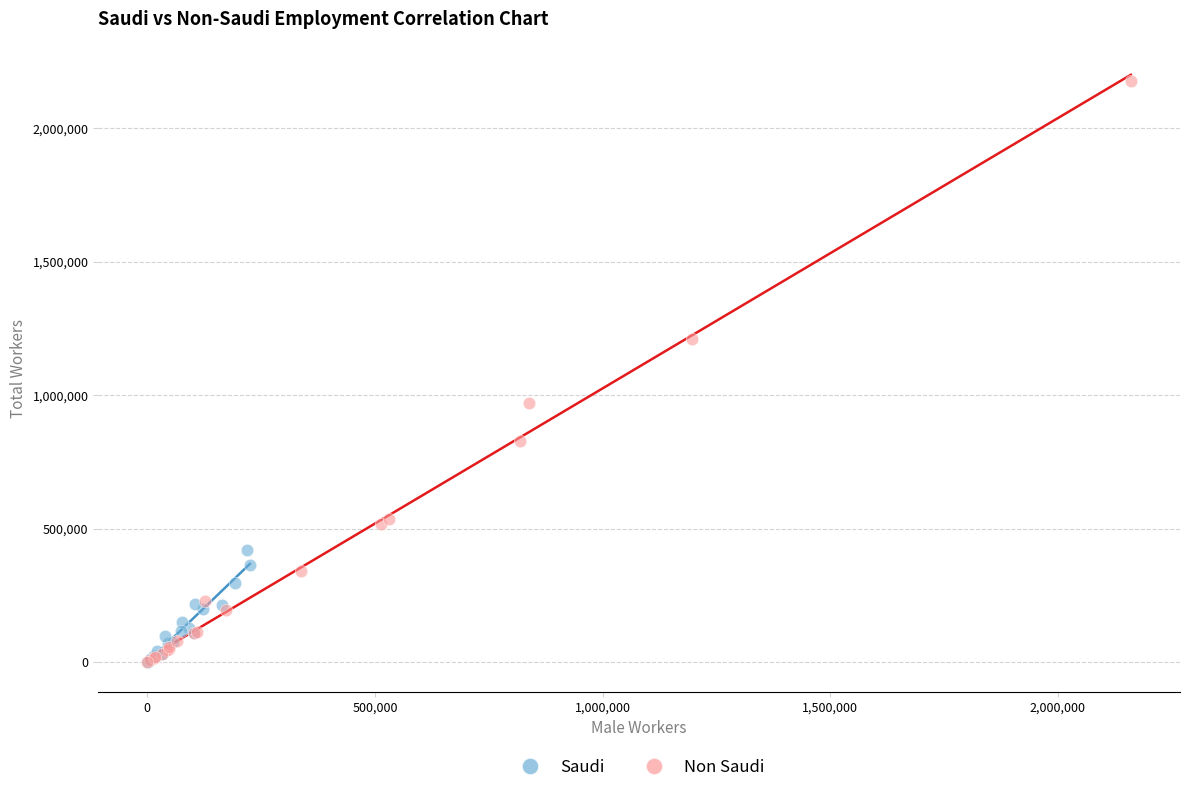

Which series has the widest spread of Y values?

Non Saudi